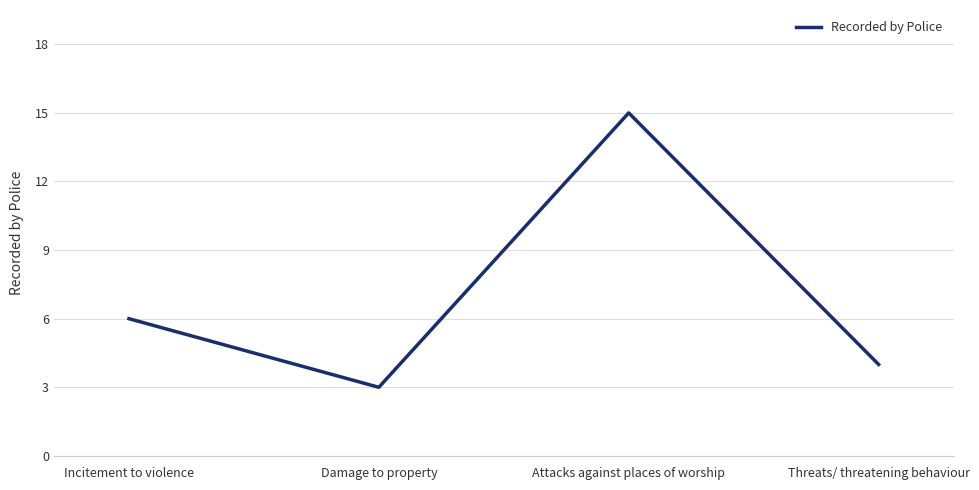

What is the difference between the second highest and minimum values?

3